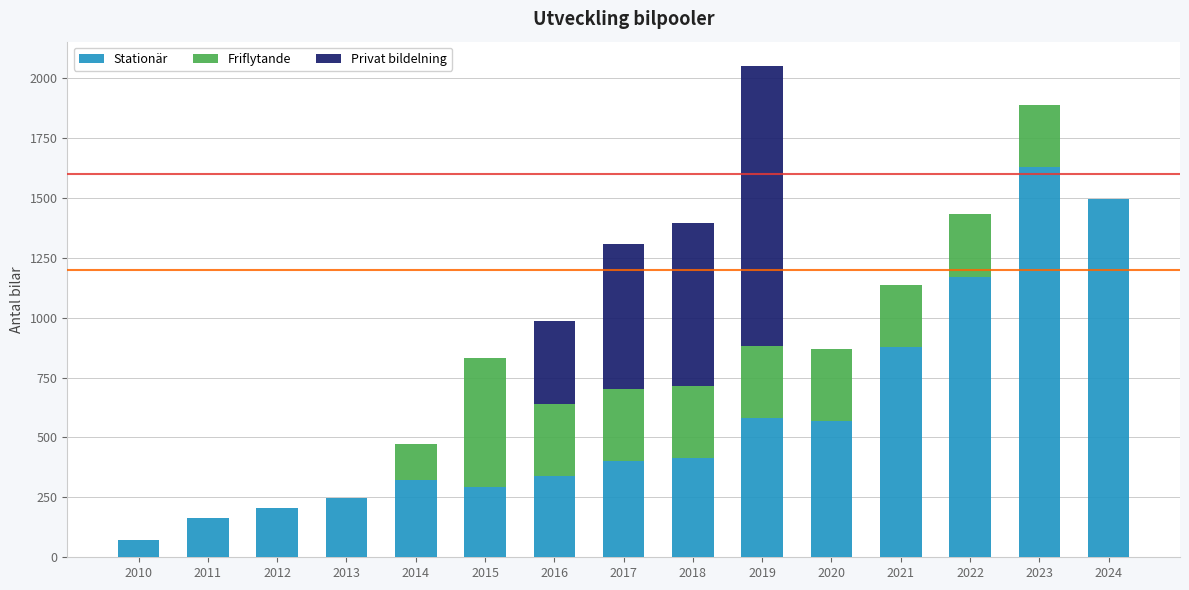

True or false: Stationär has a value of 53 at 2012.

False